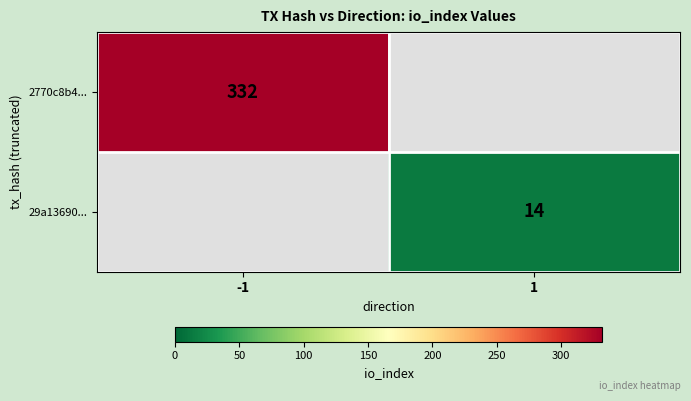

Which category has the highest value across all series?

-1